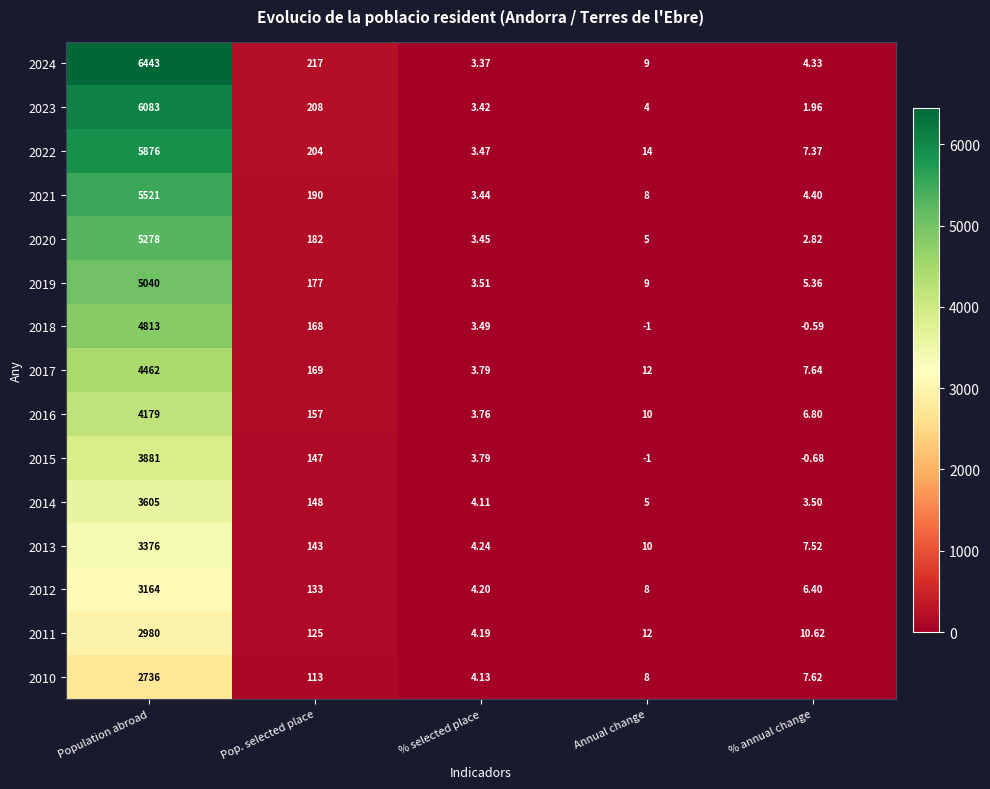

At which label does 2019 first exceed 9?

Population abroad